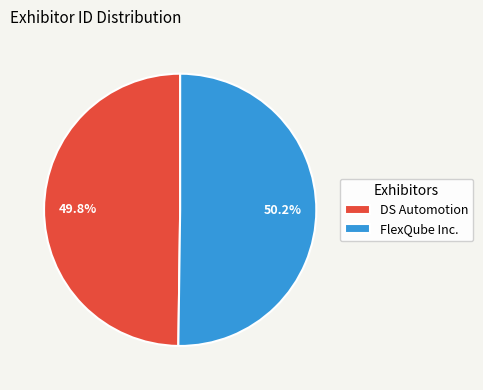

Approximately how many times larger is the value at FlexQube Inc. compared to DS Automotion?

1.0